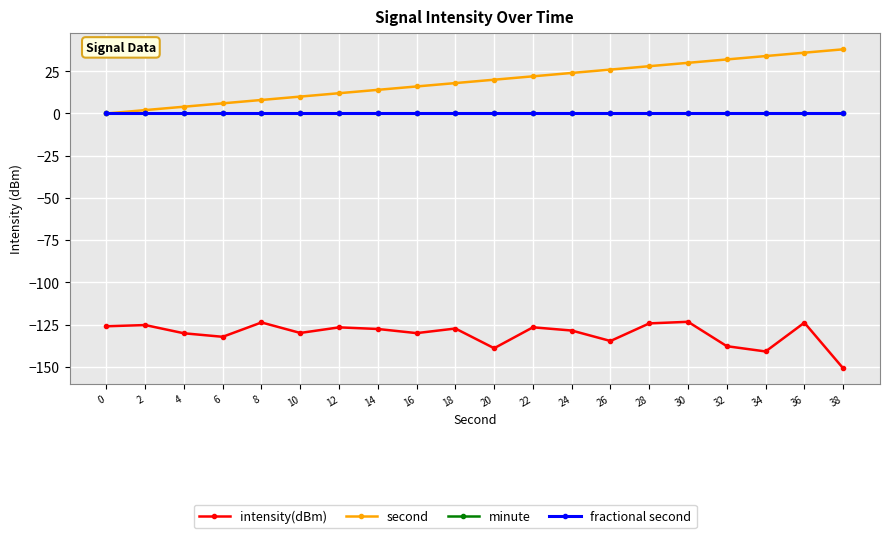

Where is second nearest to the value 19?

18